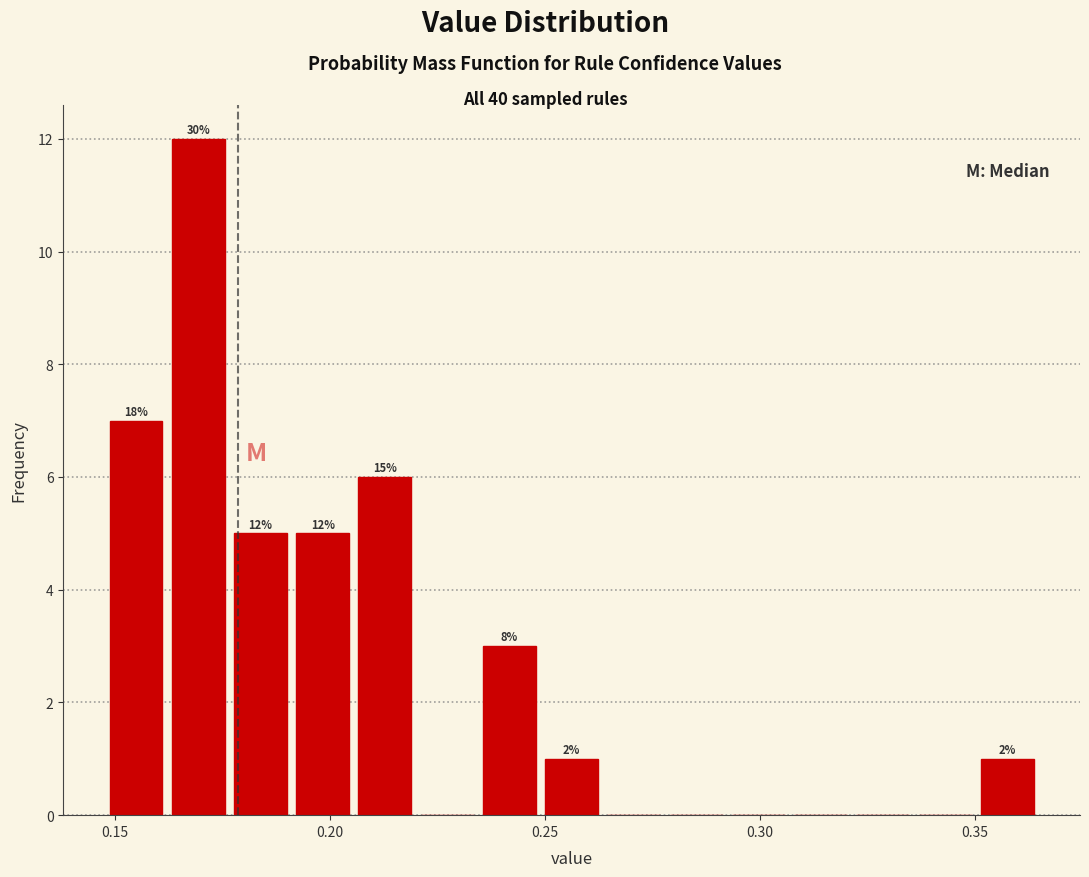

Around what value on the x-axis is the tallest bar? Give the approximate position of its centre, as read against the axis.

0.170